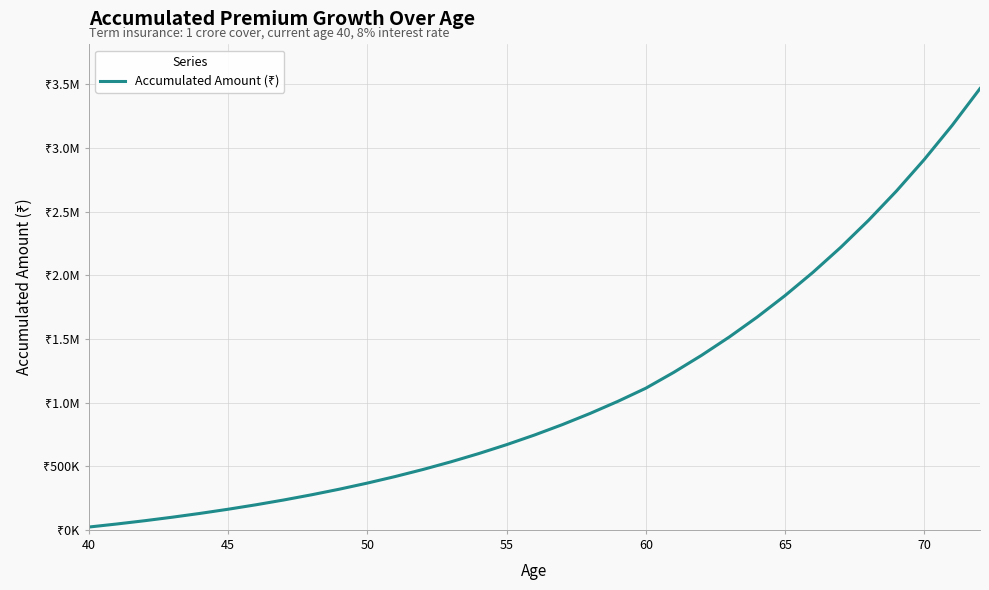

Does the chart display data point markers on the line(s)?

No